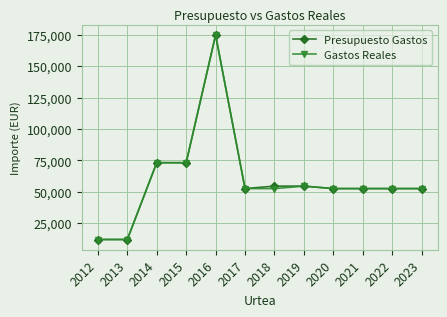

What is the sum of all Gastos Reales values?

715424.7